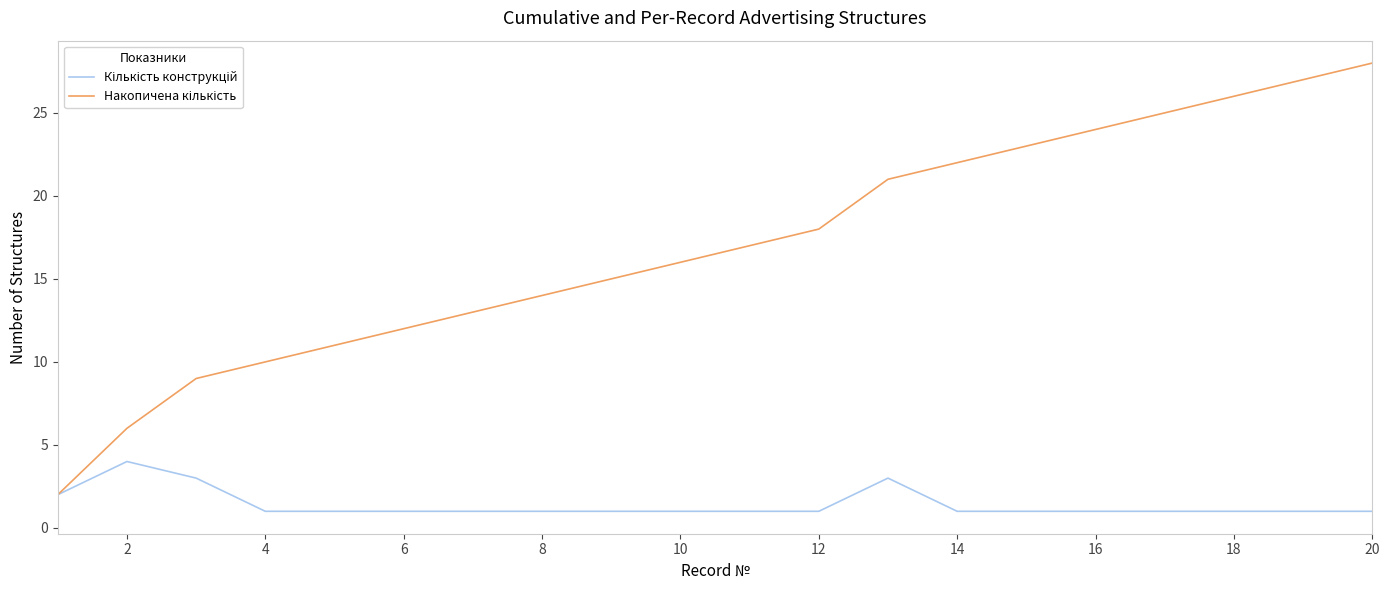

What is the greatest value displayed?

28